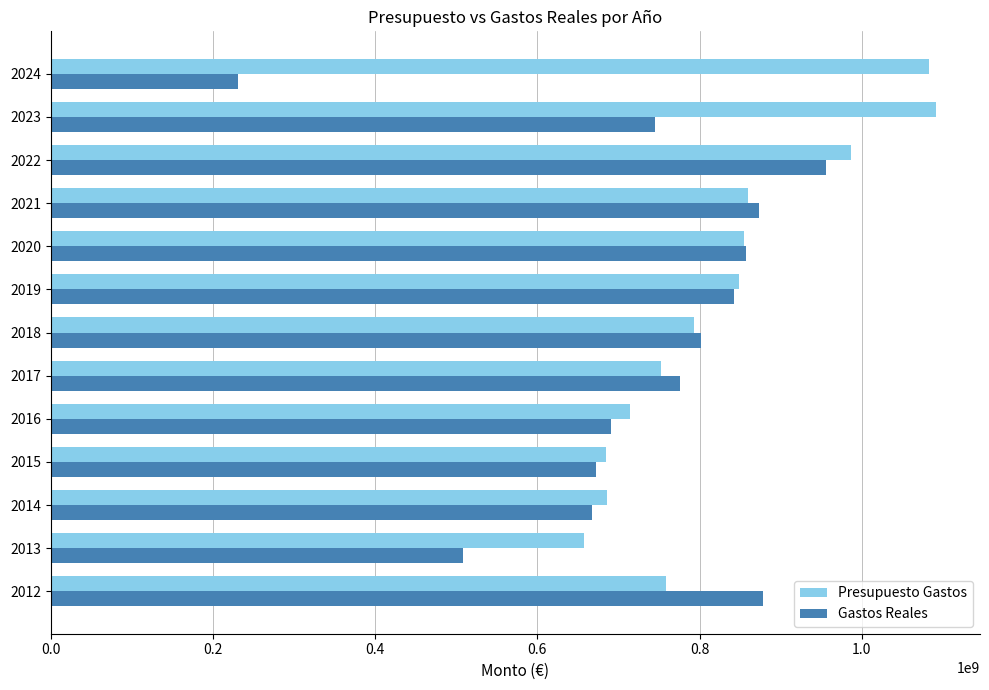

How many values in the Presupuesto Gastos series are below 793185576?

6